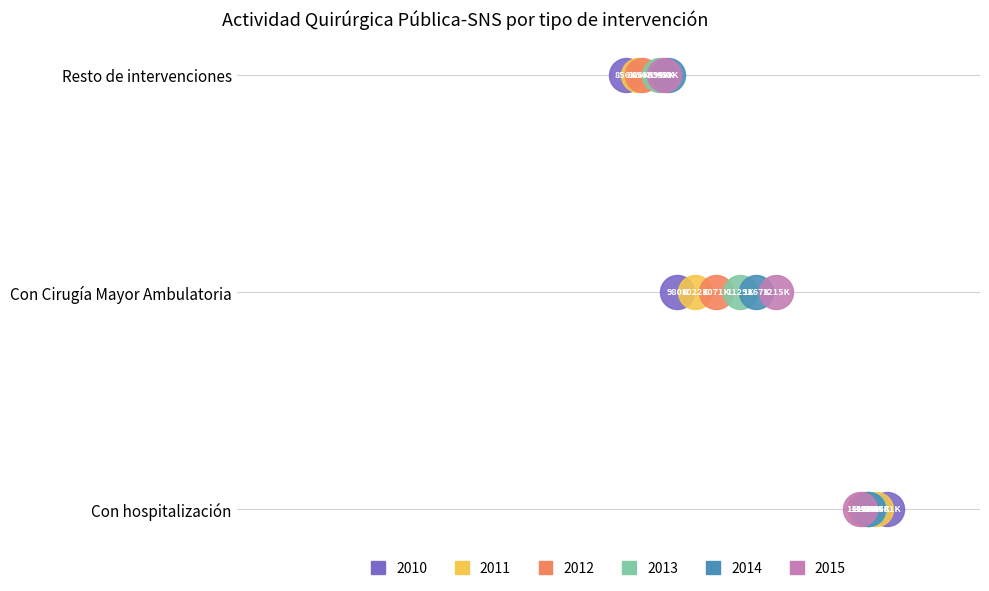

What are all the series names shown in the legend?

2010, 2011, 2012, 2013, 2014, 2015